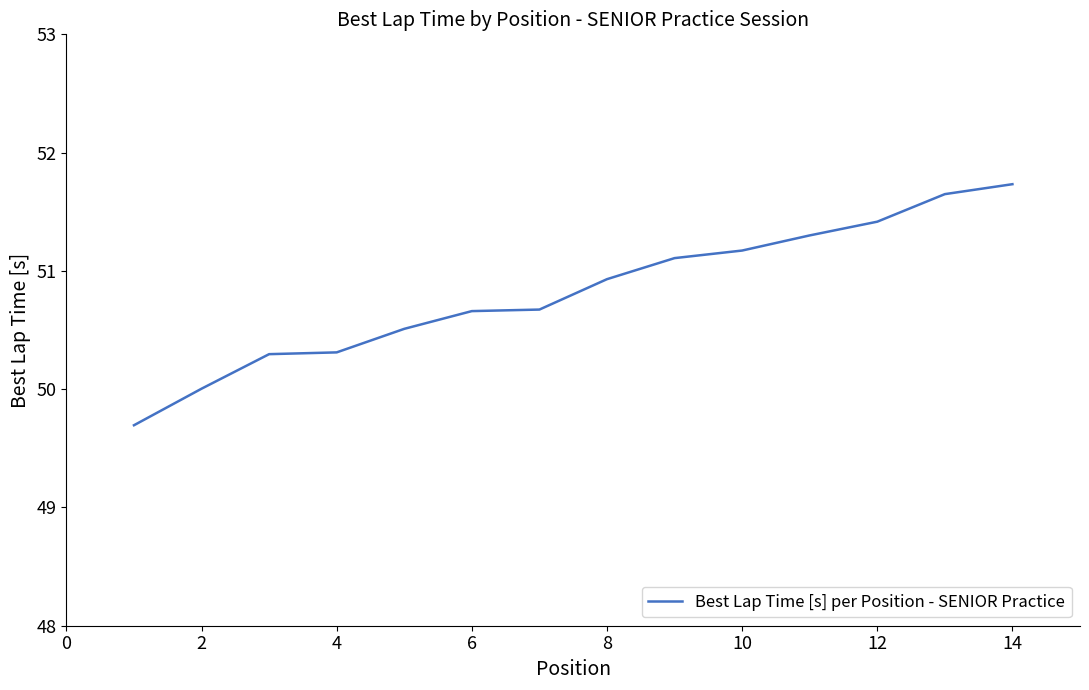

Reading left to right, transcribe all the data shown in this chart.

49.7	50.0	50.3	50.3	50.5	50.7	50.7	50.9	51.1	51.2	51.3	51.4	51.6	51.7